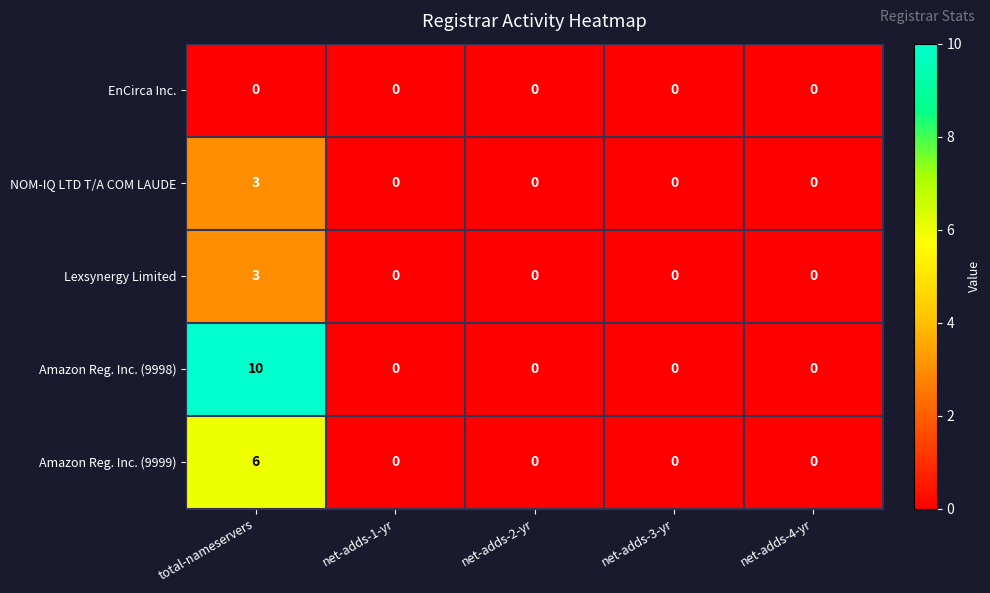

How many categories are shown in the chart?

5